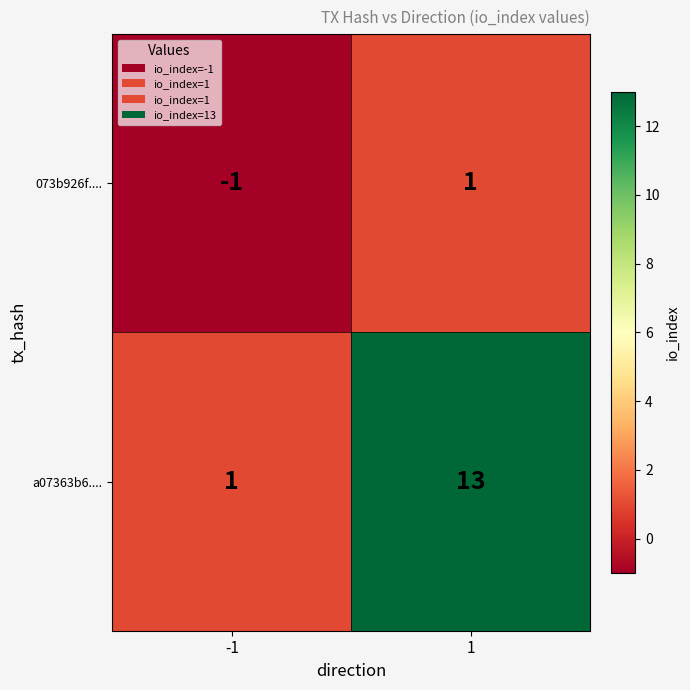

What is the sum of all a07363b6.... values?

14